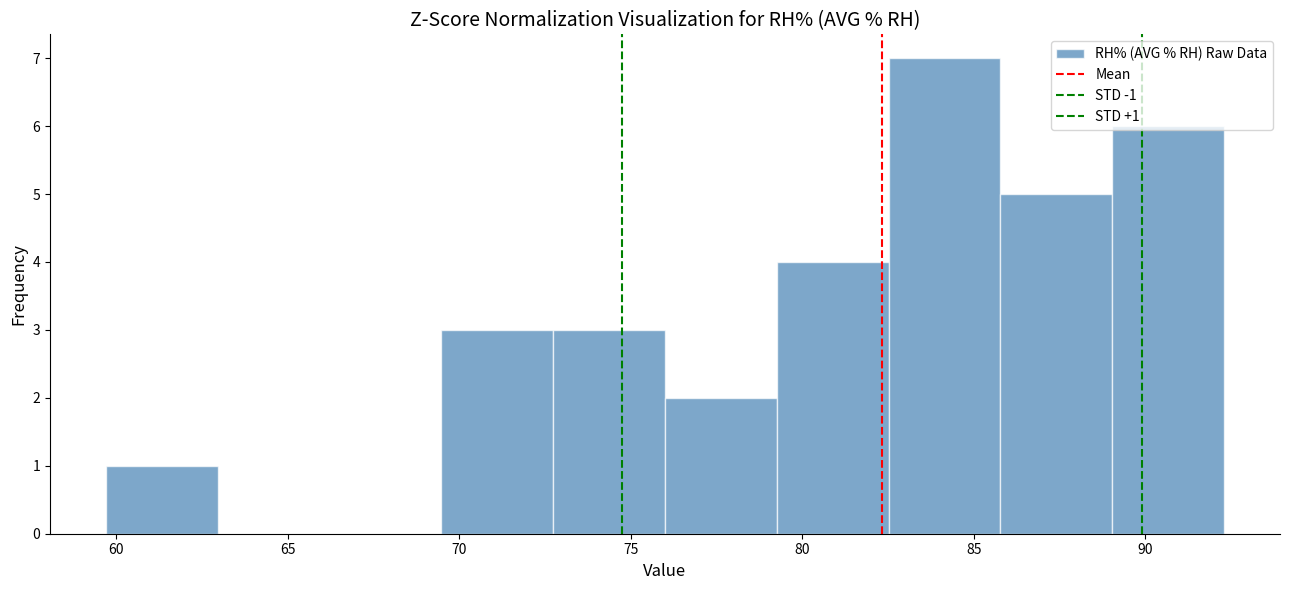

Over which range of the x-axis is the bar tallest?

82.5 to 86.0